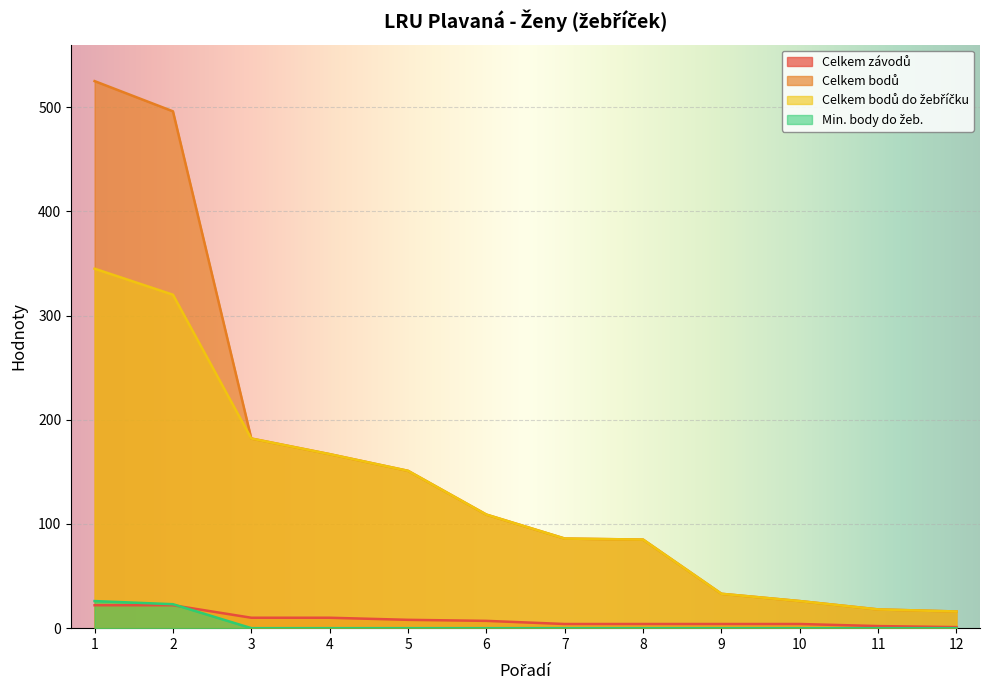

At which category is the sum across all series the highest?

1